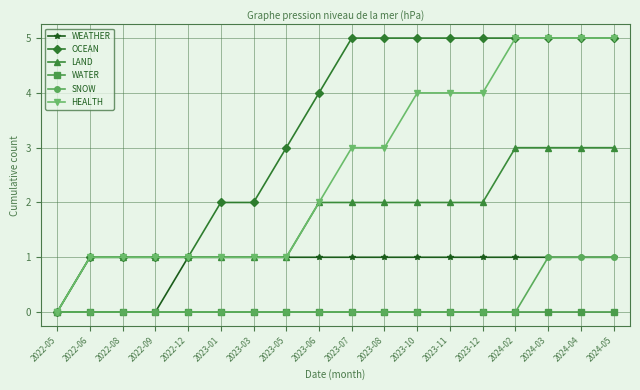

The value of LAND at 2022-06 is 1. True or false?

True